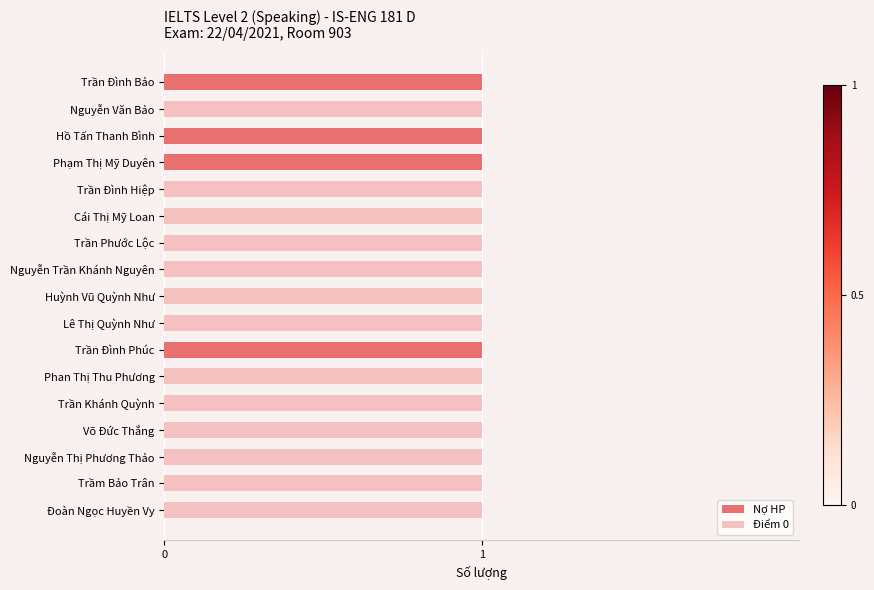

Is it true that Nợ HP equals 1 at Trần Khánh Quỳnh?

False